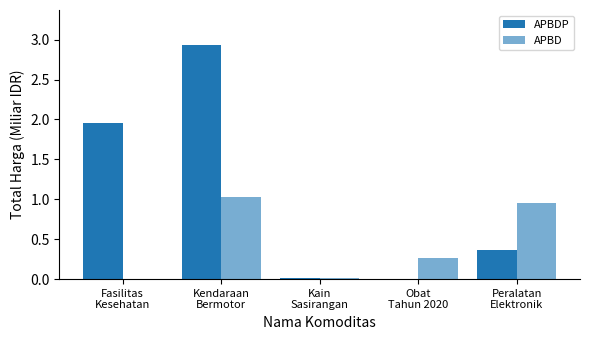

How many groups of bars are there?

5